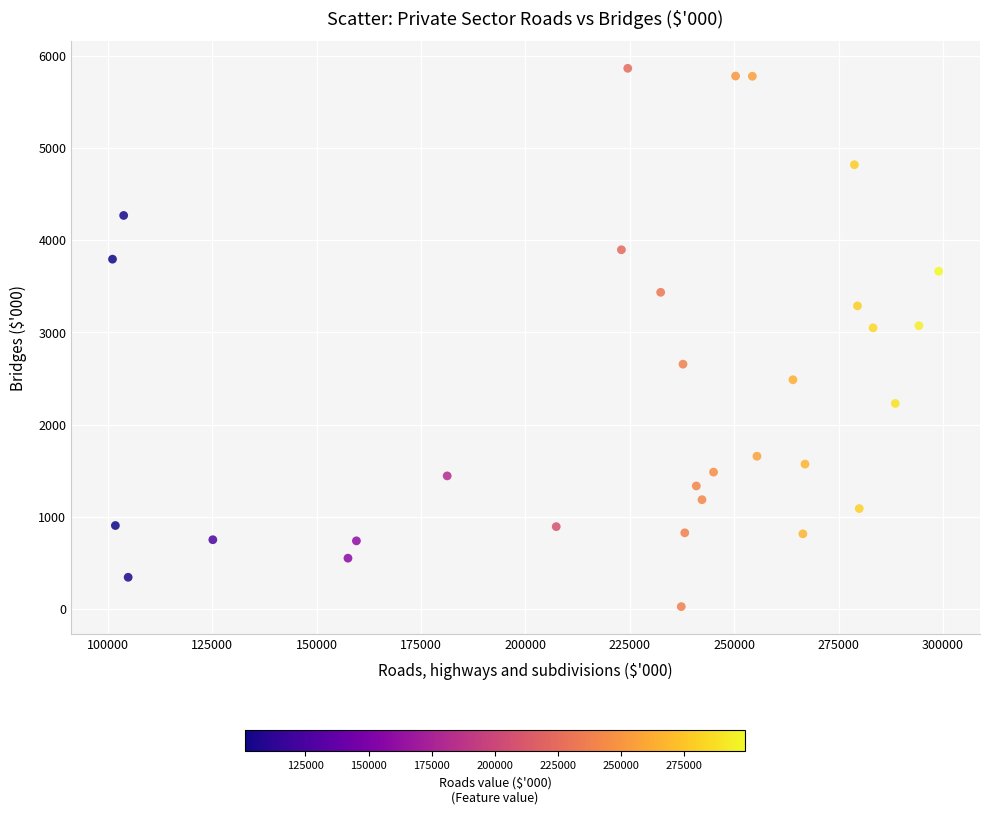

What is the range of X values (max minus min)?

197923